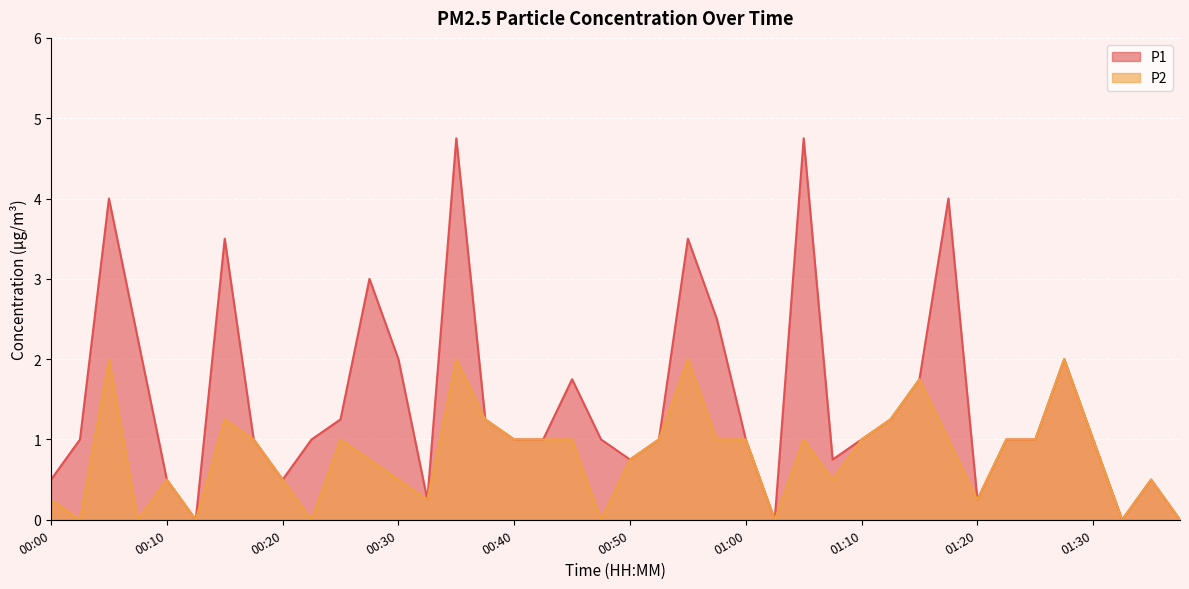

At which category is the sum across all series the highest?

00:35